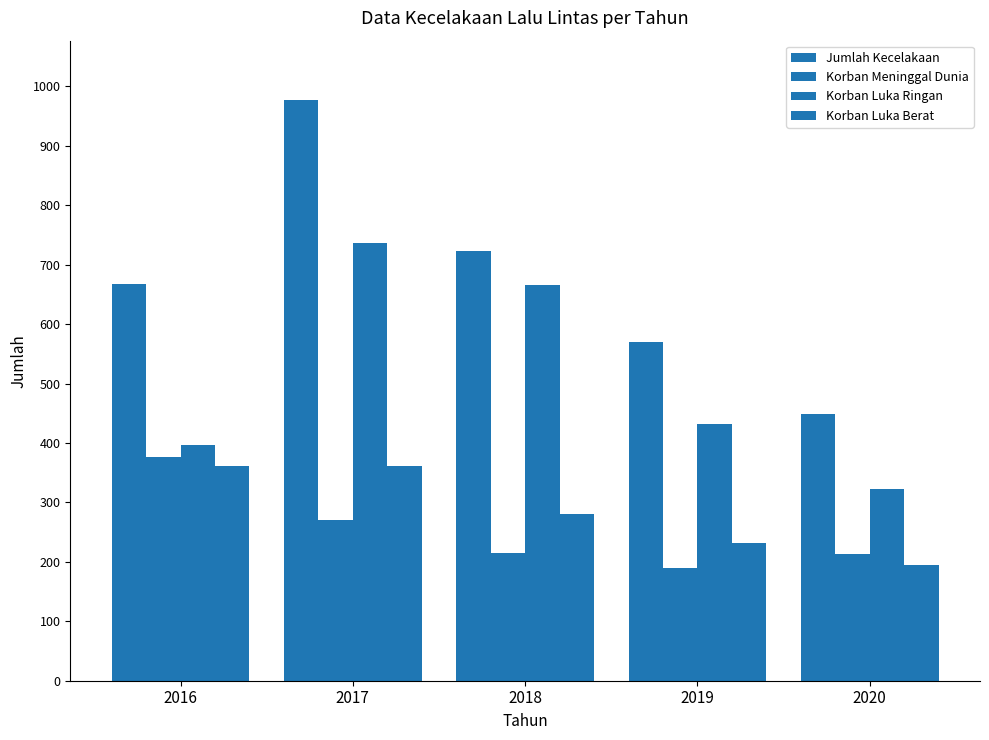

What is the maximum value shown in the chart?

977